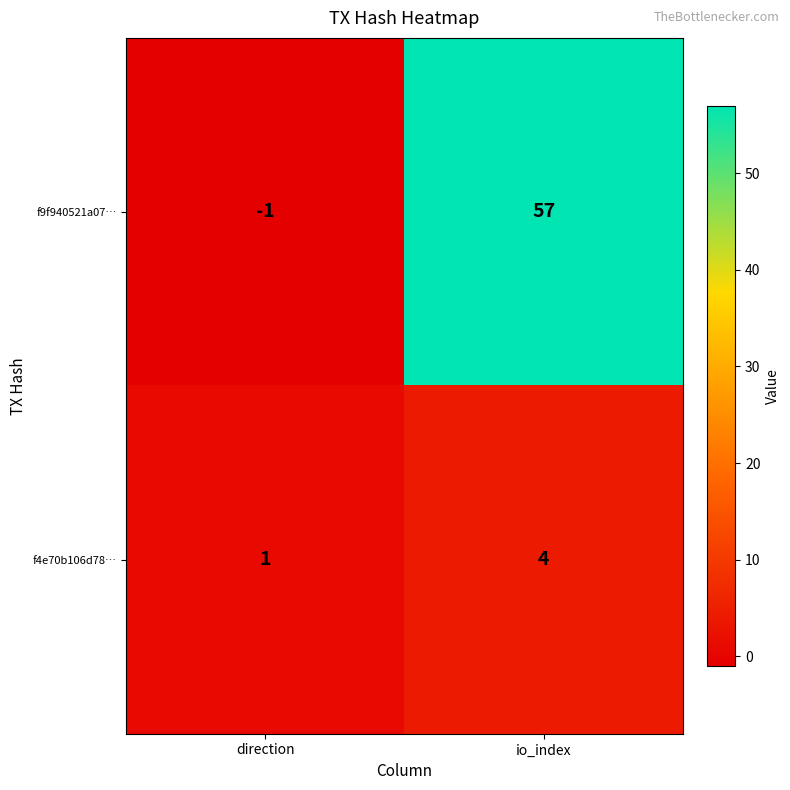

True or false: f9f940521a07… has a value of -2 at direction.

False